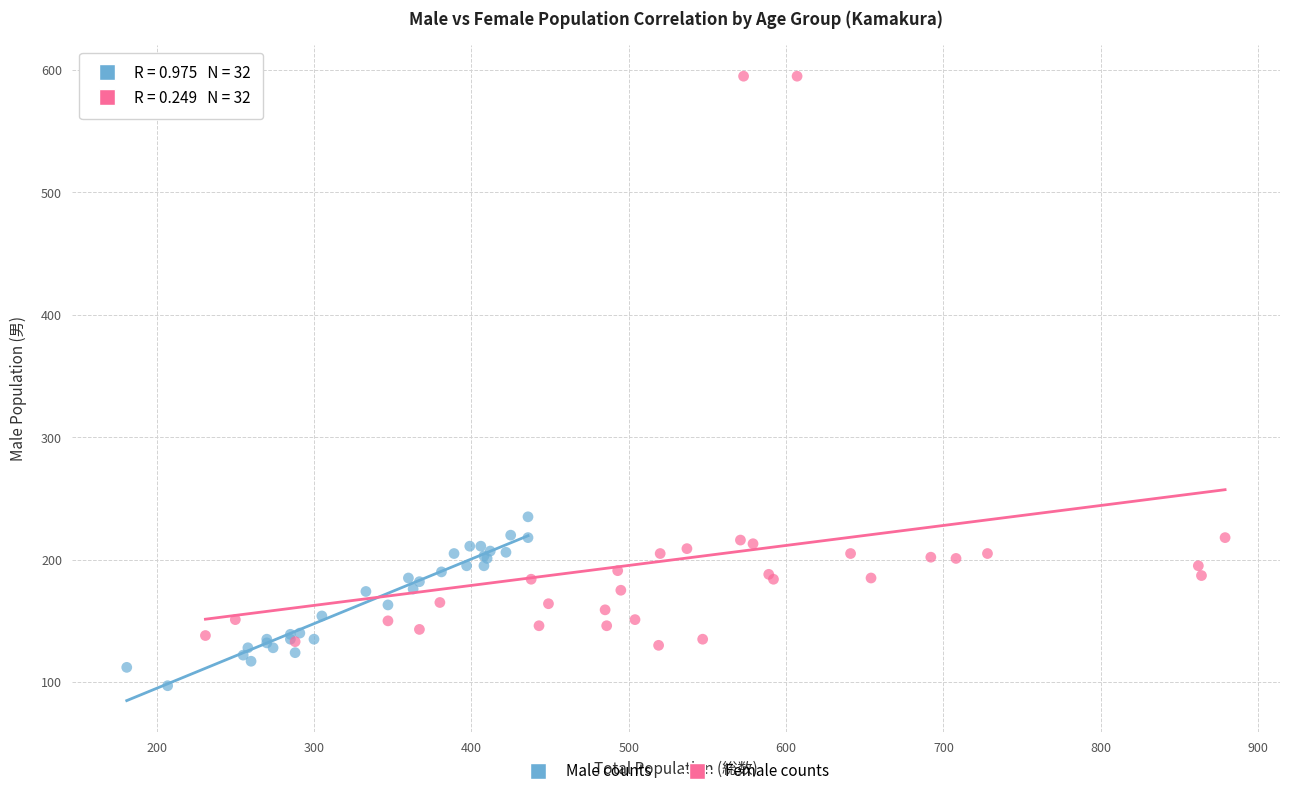

Which series contains the highest Y value?

Female counts